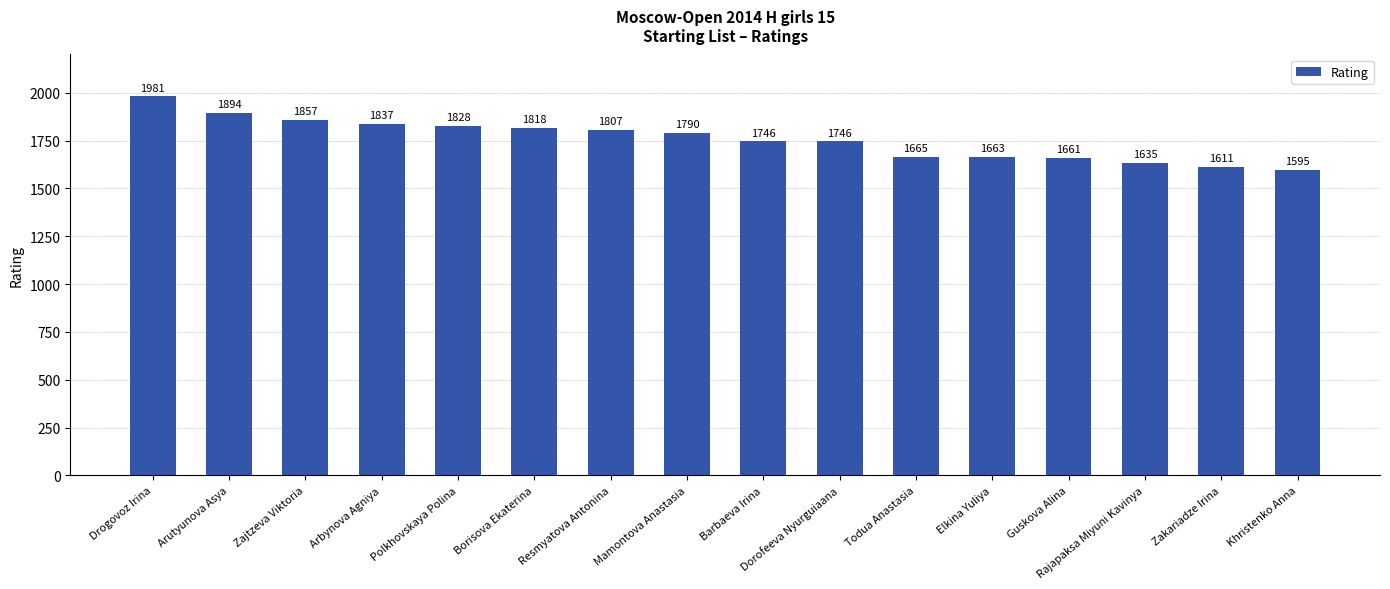

Reading left to right, transcribe all the data shown in this chart.

1981	1894	1857	1837	1828	1818	1807	1790	1746	1746	1665	1663	1661	1635	1611	1595